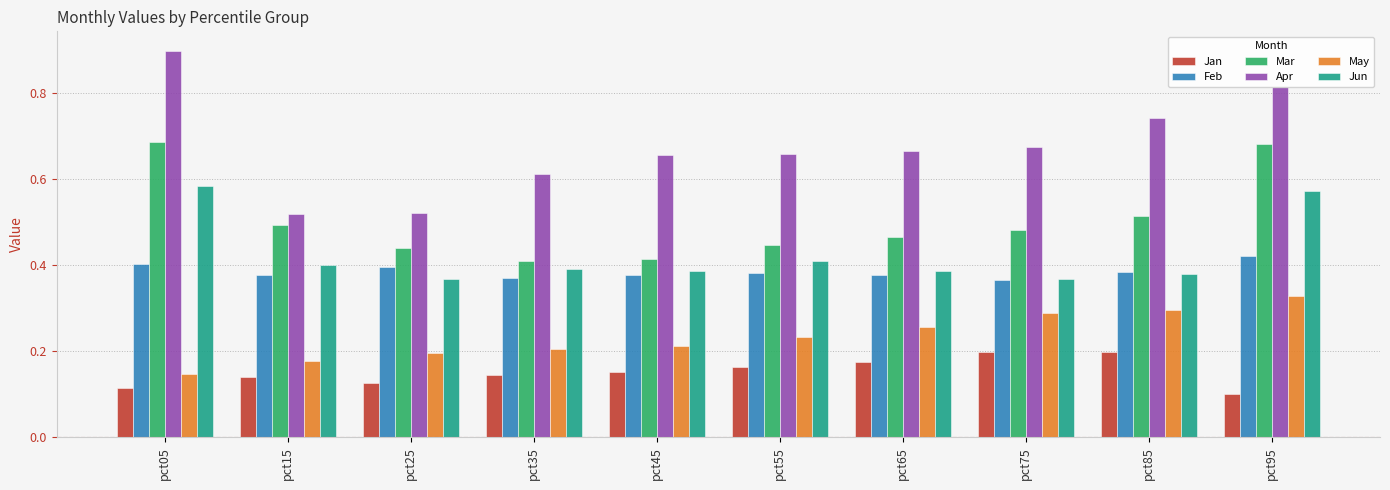

At which category does the chart reach its minimum across all series?

pct95